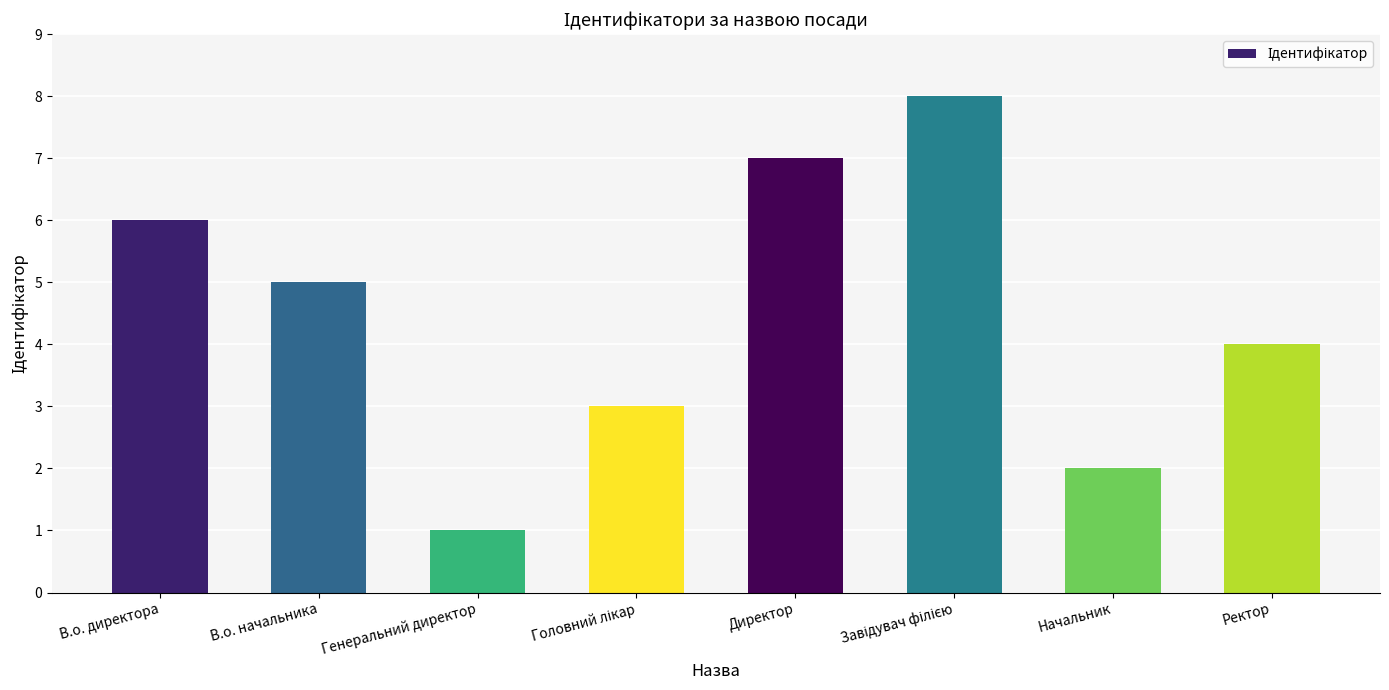

Where does the data first go above 5?

В.о. директора